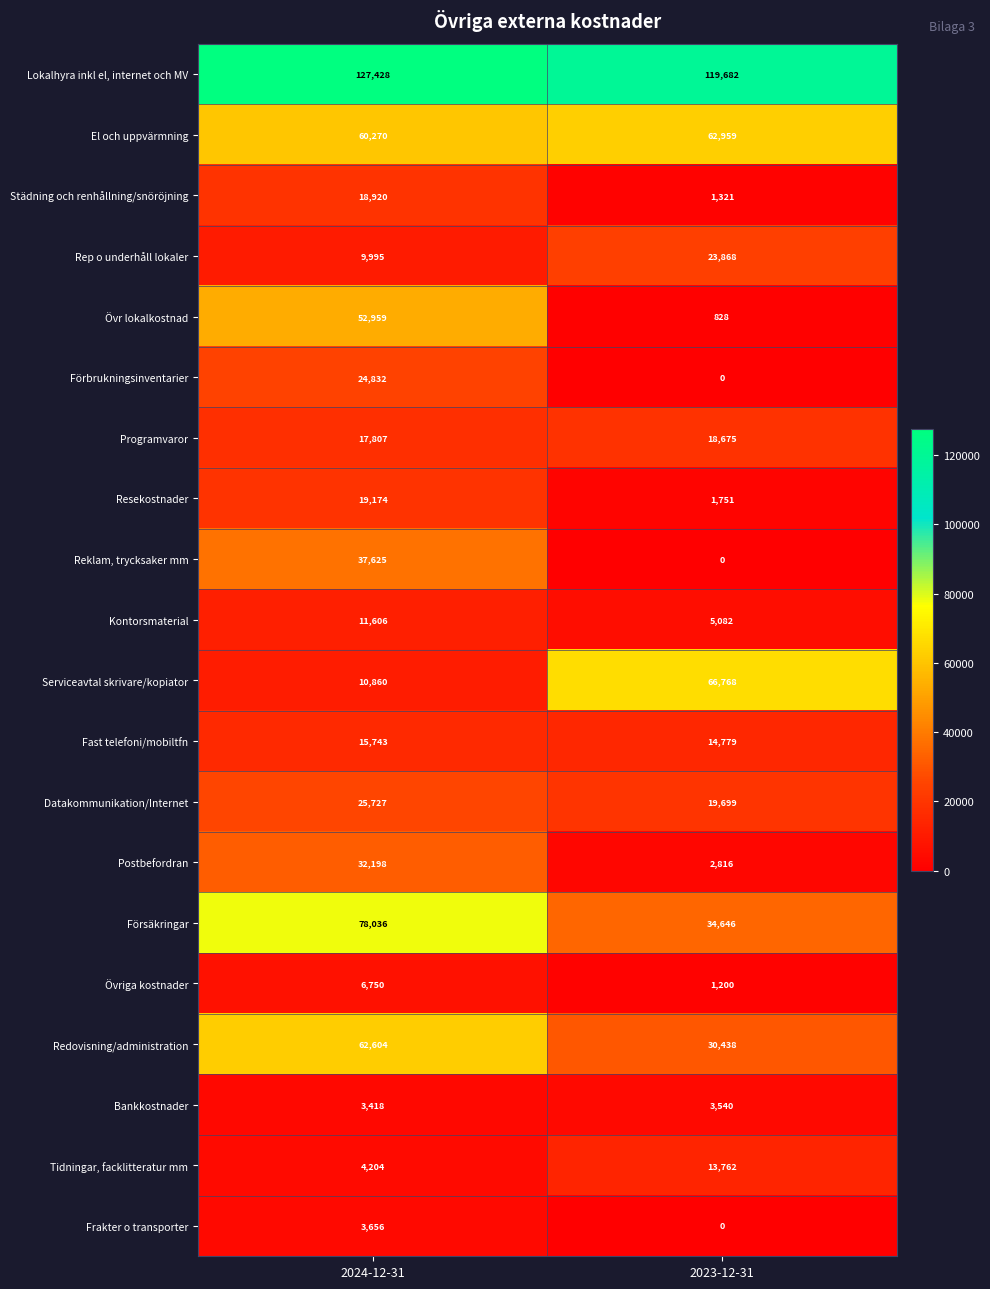

Where is Bankkostnader nearest to the value 3479?

2024-12-31